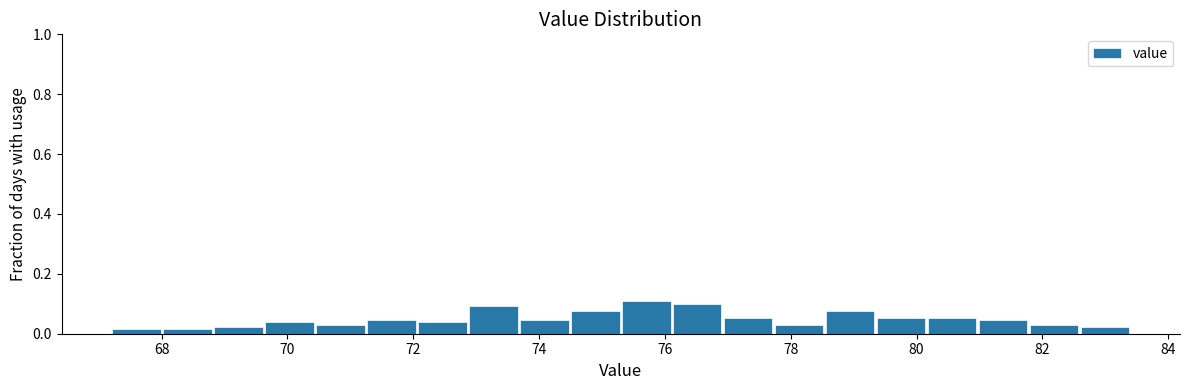

Reading left to right, transcribe this chart: for each bar, give the range it covers on the x-axis and its height. Neither the bar edges nor the heights are printed on the chart, so give them approximately, as read against the axes.

67.2 to 68.0: under 0.02
68.0 to 68.8: under 0.02
68.8 to 69.6: 0.02
69.6 to 70.4: 0.04
70.4 to 71.2: 0.04
71.2 to 72.0: 0.04
72.0 to 72.8: 0.04
72.8 to 73.6: 0.10
73.6 to 74.4: 0.04
74.4 to 75.4: 0.08
75.4 to 76.2: 0.10
76.2 to 77.0: 0.10
77.0 to 77.8: 0.06
77.8 to 78.6: 0.04
78.6 to 79.4: 0.08
79.4 to 80.2: 0.06
80.2 to 81.0: 0.06
81.0 to 81.8: 0.04
81.8 to 82.6: 0.04
82.6 to 83.4: 0.02